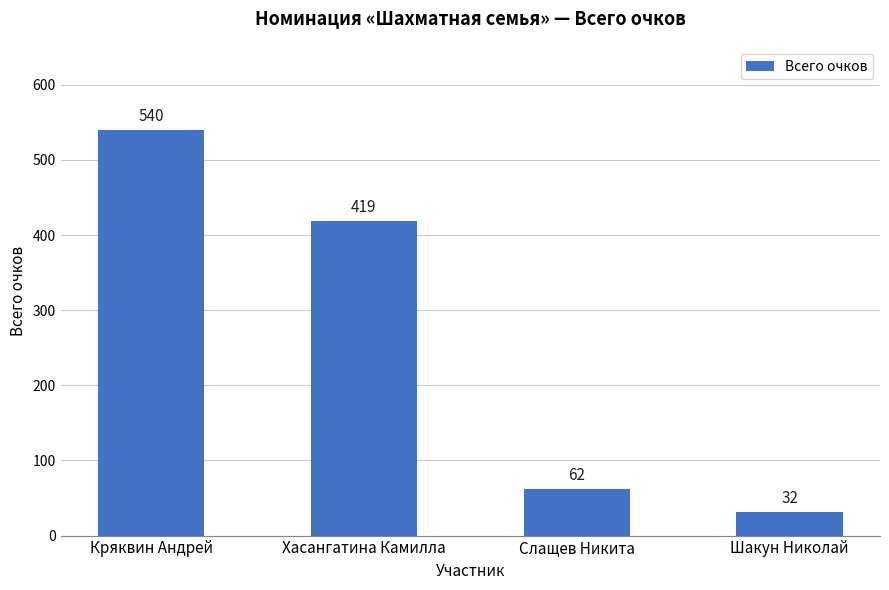

Reading right to left, list all the values displayed in this chart.

32	62	419	540